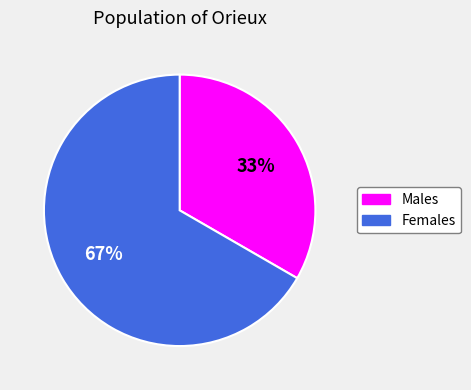

To the nearest percent, what is the average slice percentage?

50%